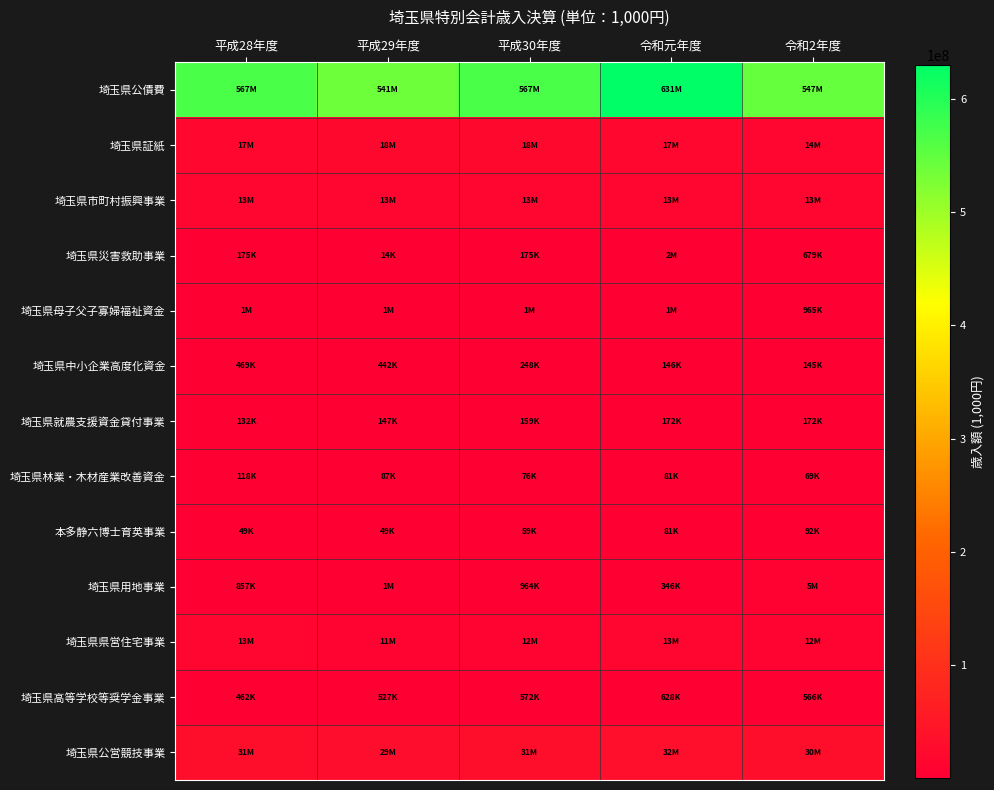

Which series has the largest total across all categories?

埼玉県公債費